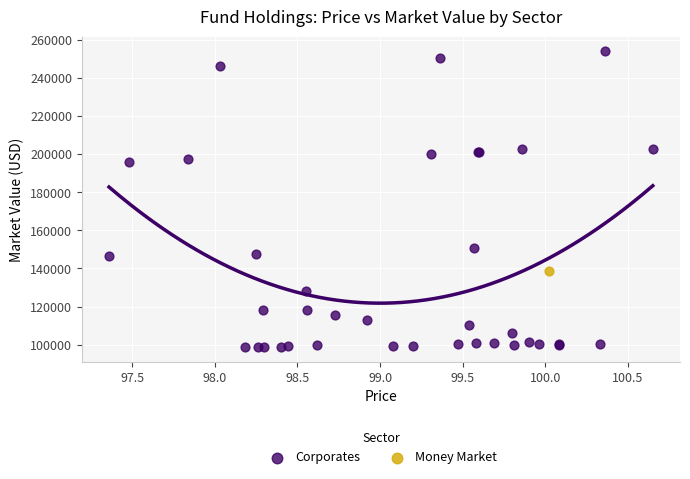

What are all the series names shown in the legend?

Corporates, Money Market